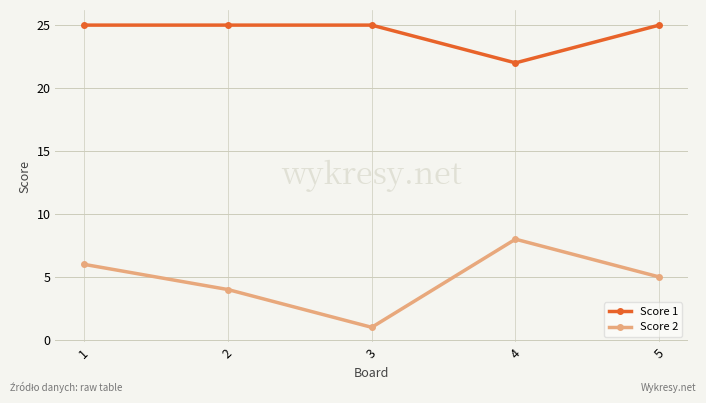

Which series changed the most between 2 and 5?

Score 2